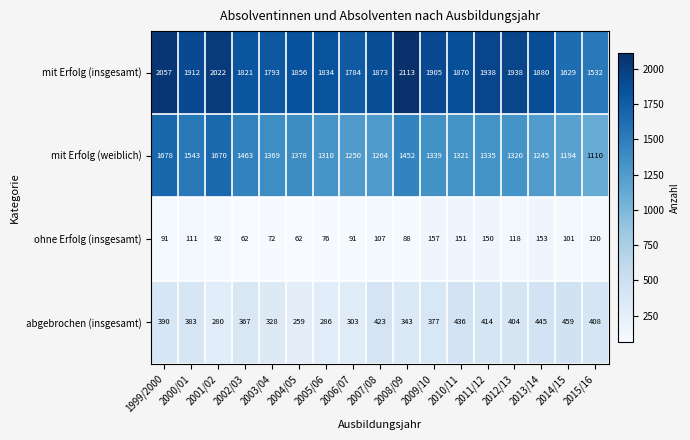

Rank the series by their maximum value, from lowest to highest.

ohne Erfolg (insgesamt), abgebrochen (insgesamt), mit Erfolg (weiblich), mit Erfolg (insgesamt)